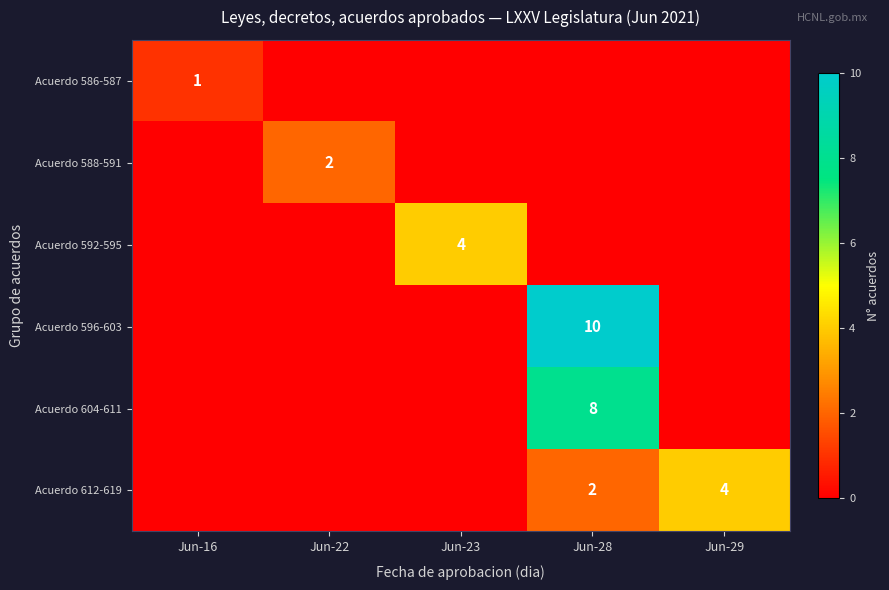

The value of Acuerdo 596-603 at Jun-28 is 7. True or false?

False